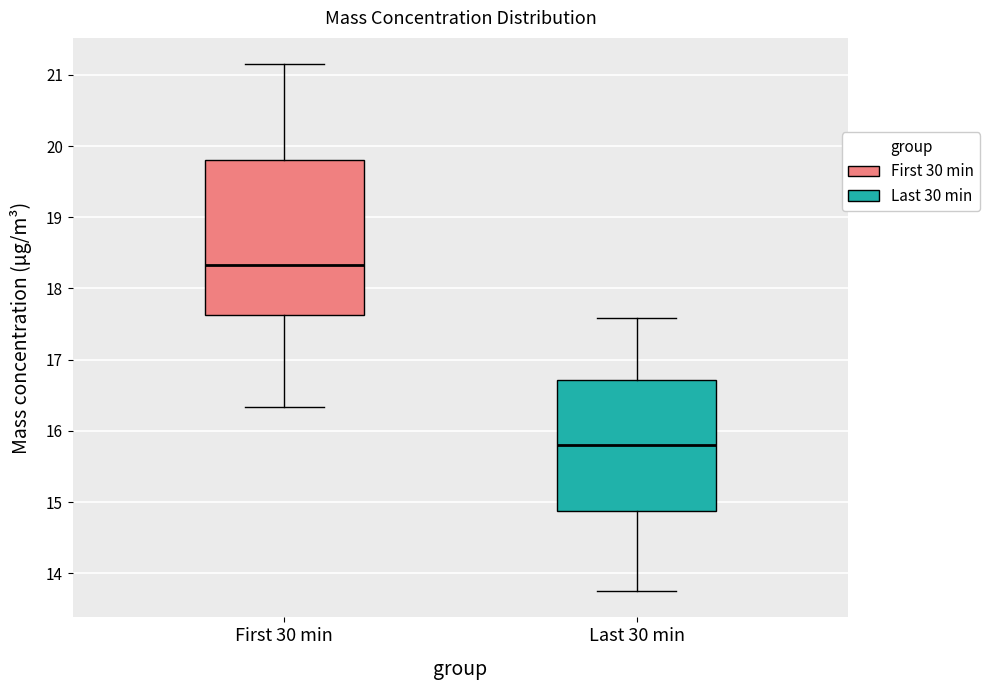

Reading left to right, read every box against the y-axis: the position of its median line, the range the box covers, and the ends of its whiskers. The values are not printed on the chart, so give them approximately, as read against the axis.

First 30 min: median 18.3, box 17.6 to 19.8, whiskers 16.3 to 21.2
Last 30 min: median 15.8, box 14.9 to 16.7, whiskers 13.8 to 17.6